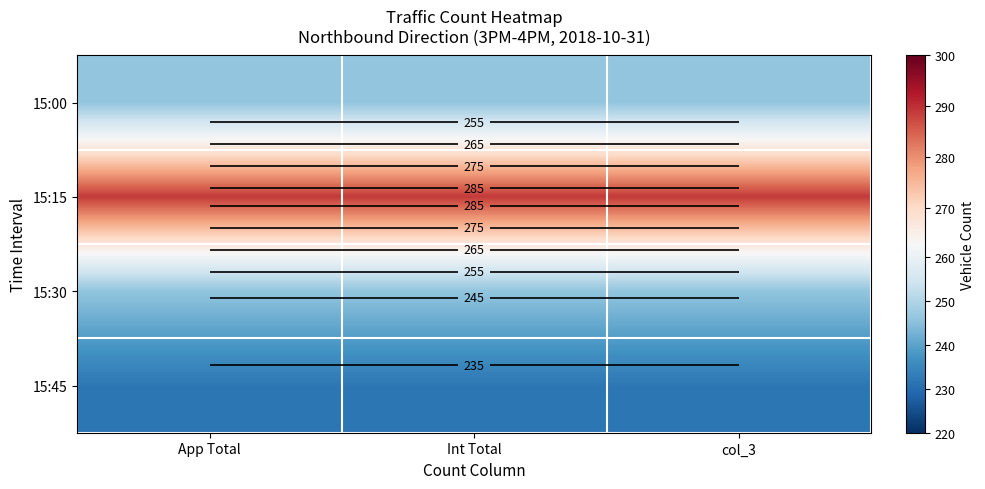

What is the minimum value shown in the chart?

232